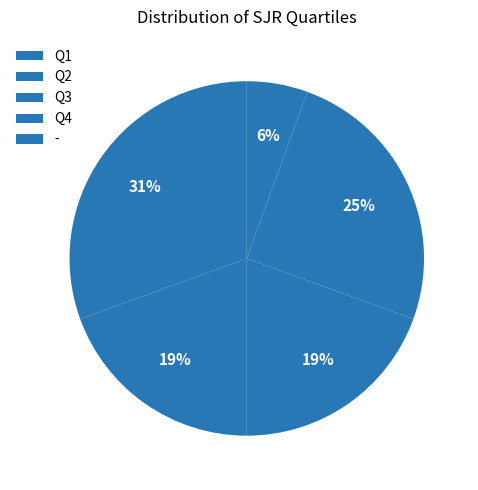

Count the number of slices in the pie.

5